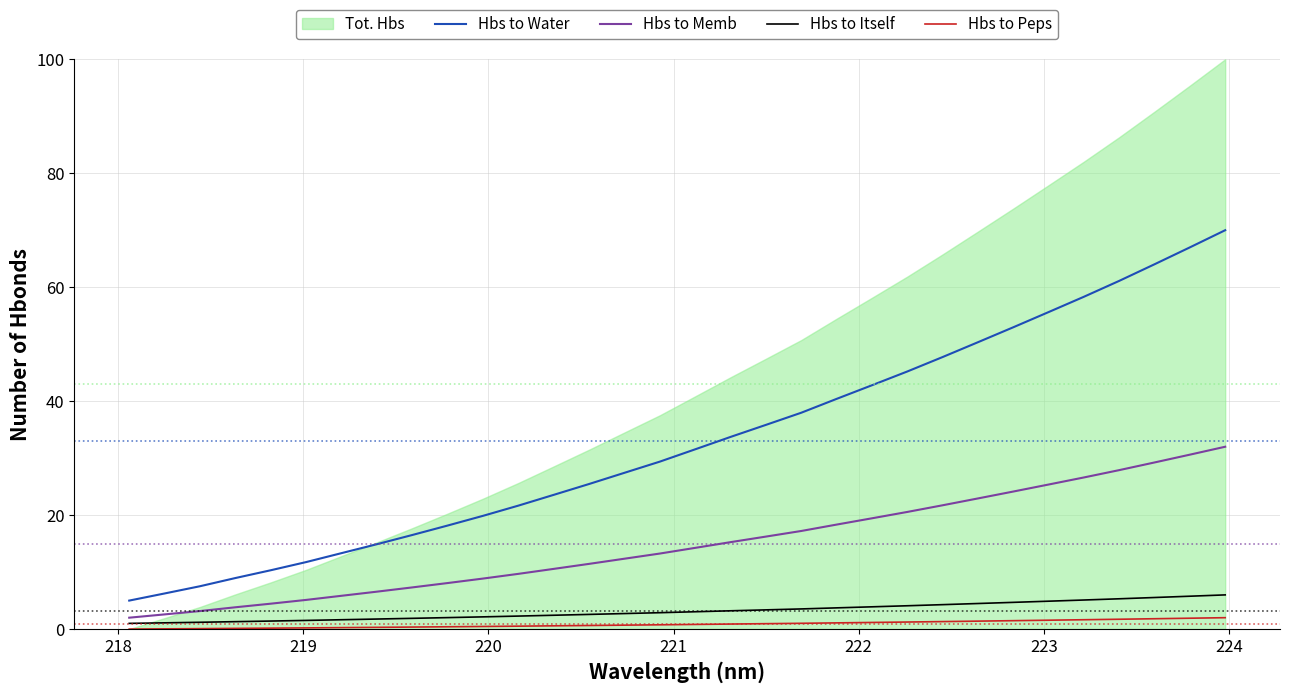

True or false: Hbs to Water and Hbs to Itself intersect in this chart.

False